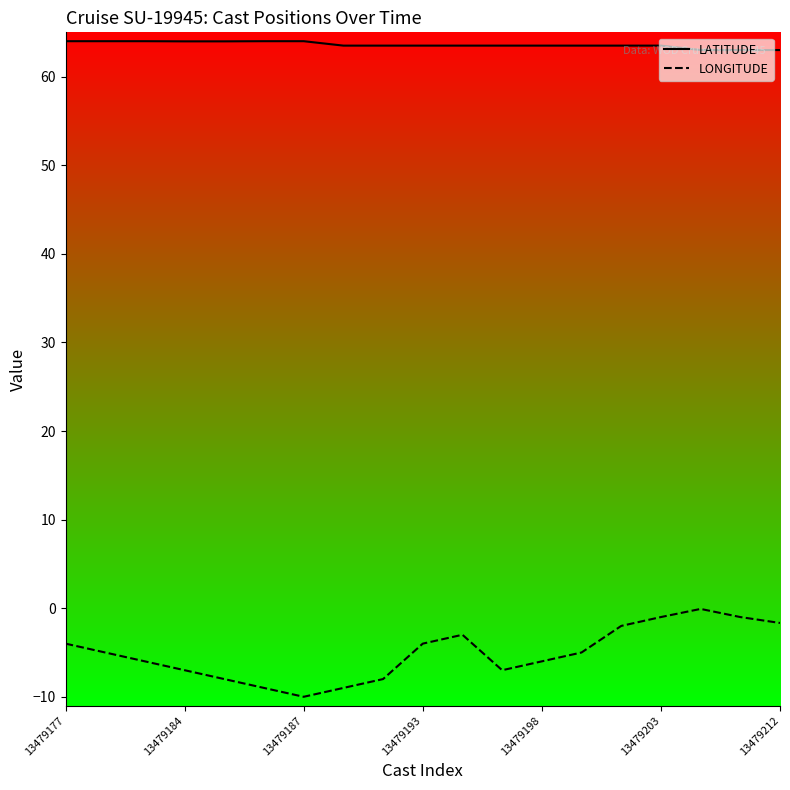

Which series has the widest spread of values?

LONGITUDE